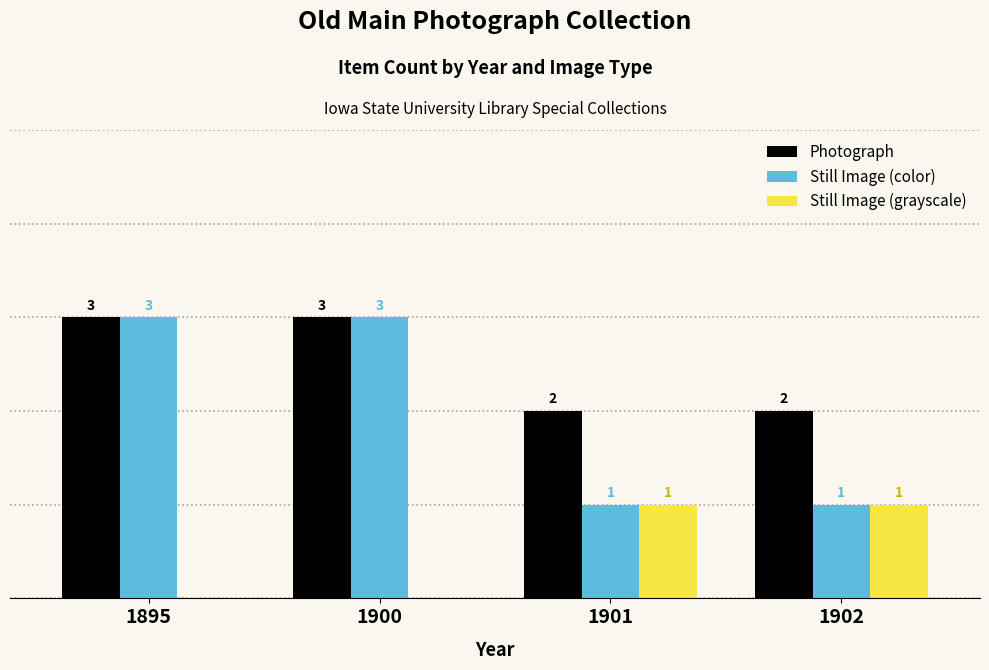

Is the value of Photograph at 1901 greater than the value of Still Image (color) at 1900?

No